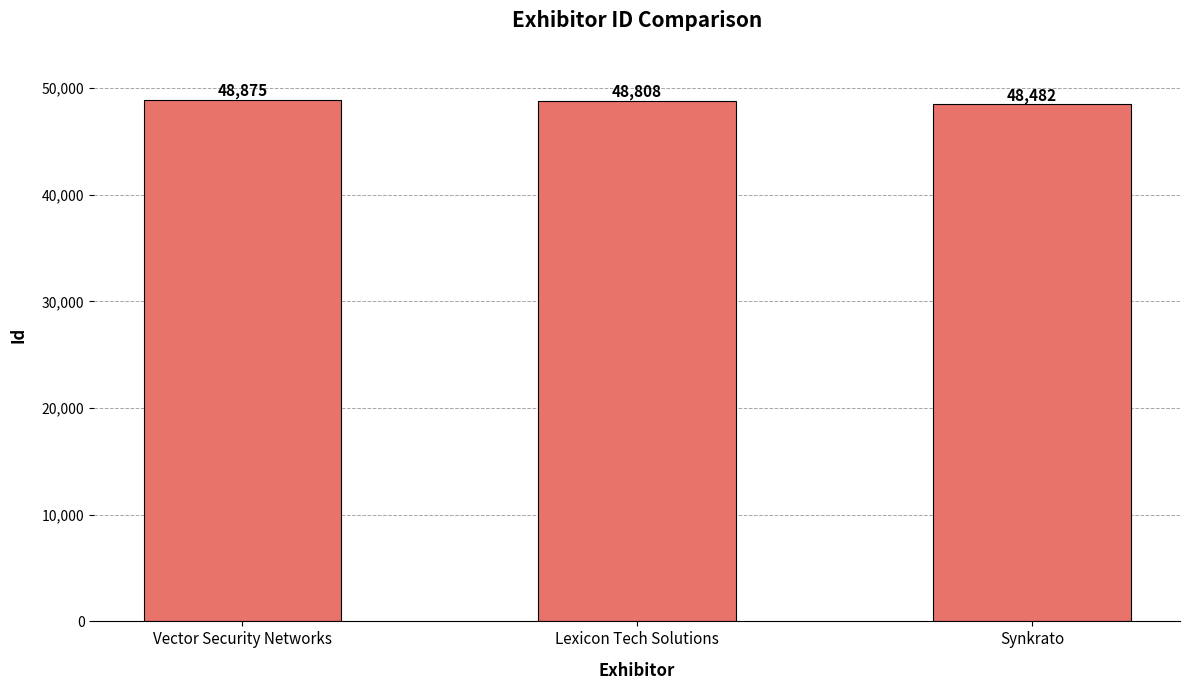

What is the label of the 3rd bar from the left?

Synkrato